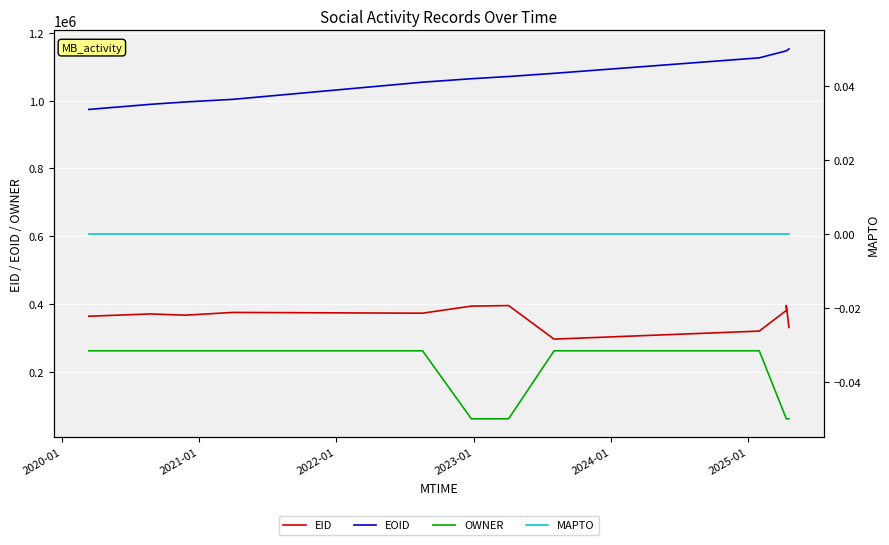

True or false: OWNER and MAPTO intersect in this chart.

False